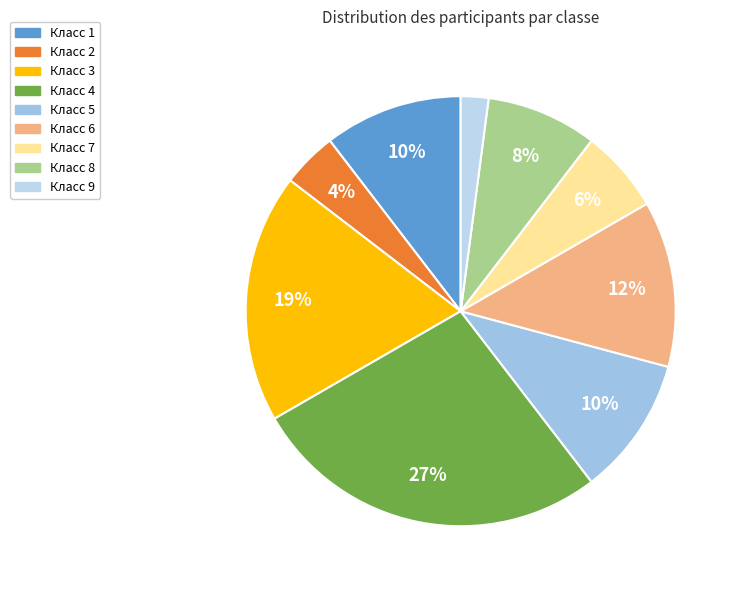

Count the number of slices in the pie.

9